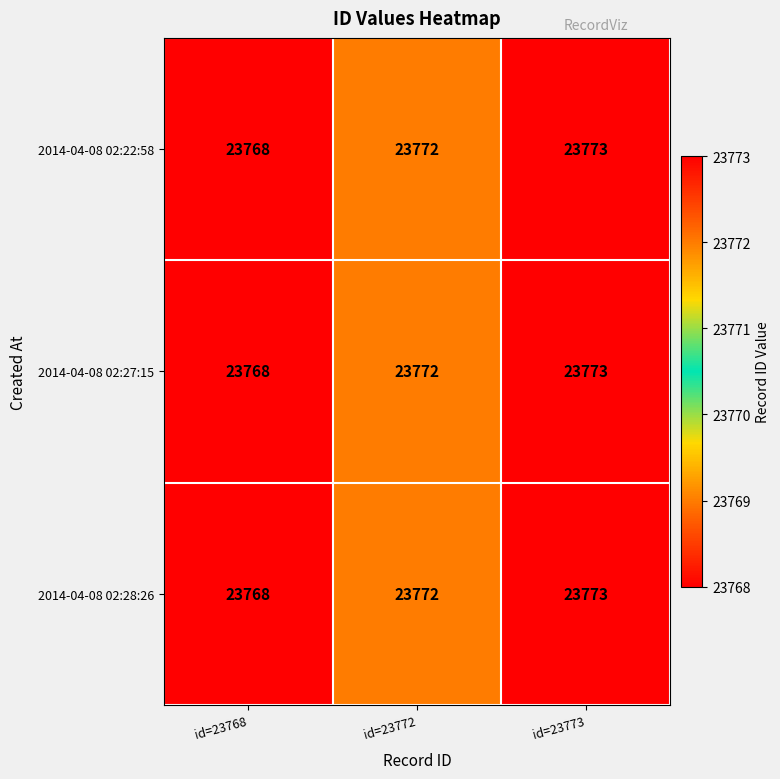

How many series are shown in this chart?

3